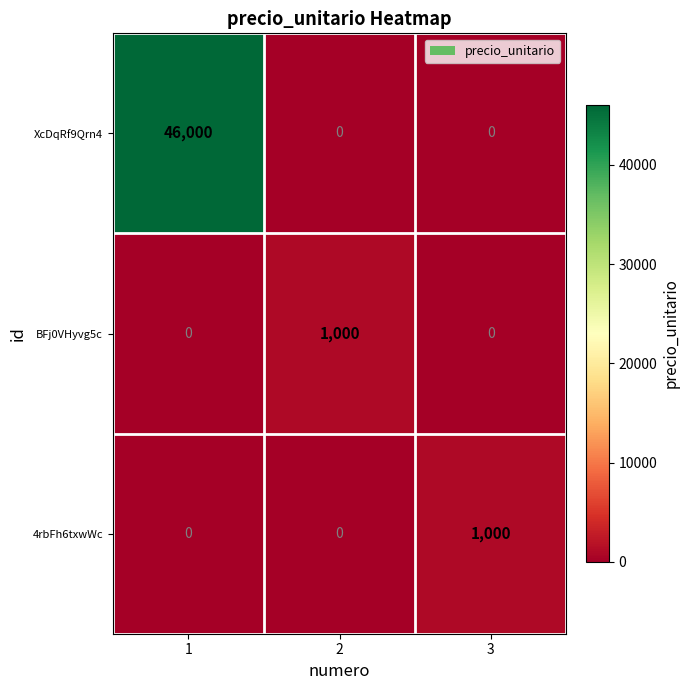

Count the XcDqRf9Qrn4 values in the range 0 to 46000.

3